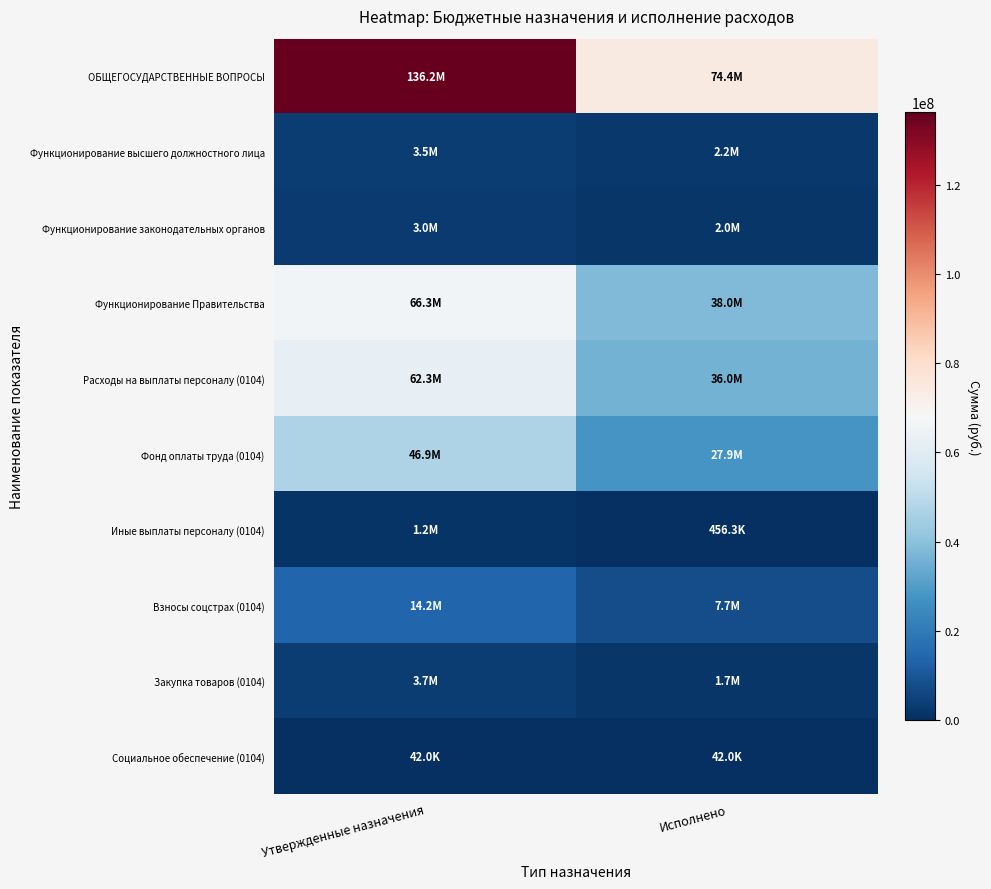

Rank the series at Исполнено from lowest to highest value.

Социальное обеспечение (0104), Иные выплаты персоналу (0104), Закупка товаров (0104), Функционирование законодательных органов, Функционирование высшего должностного лица, Взносы соцстрах (0104), Фонд оплаты труда (0104), Расходы на выплаты персоналу (0104), Функционирование Правительства, ОБЩЕГОСУДАРСТВЕННЫЕ ВОПРОСЫ